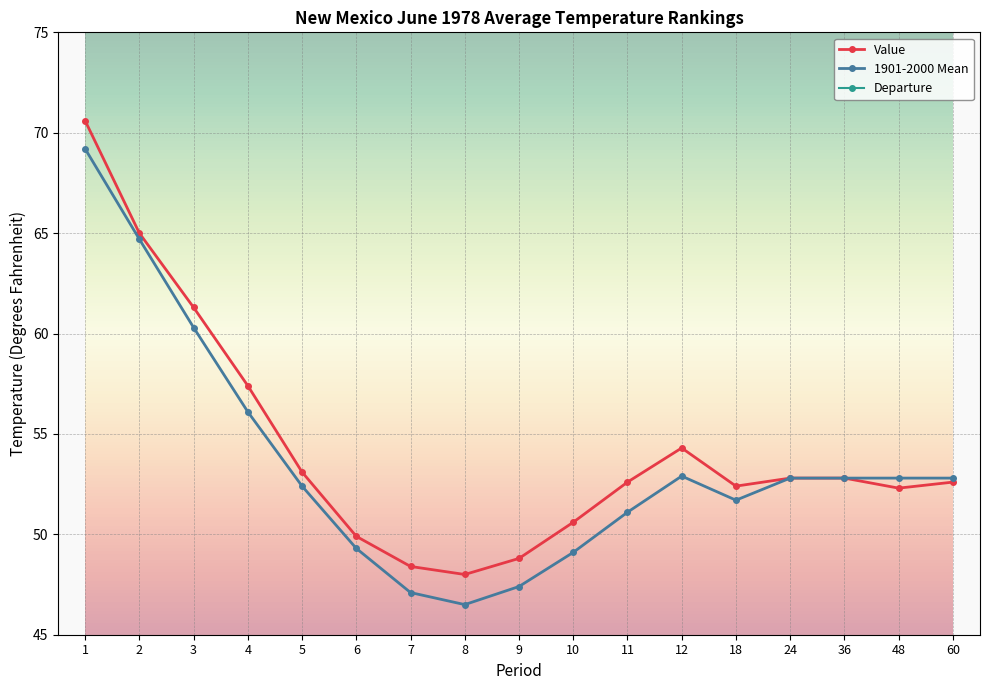

Is this an area chart (filled region under the line)?

No